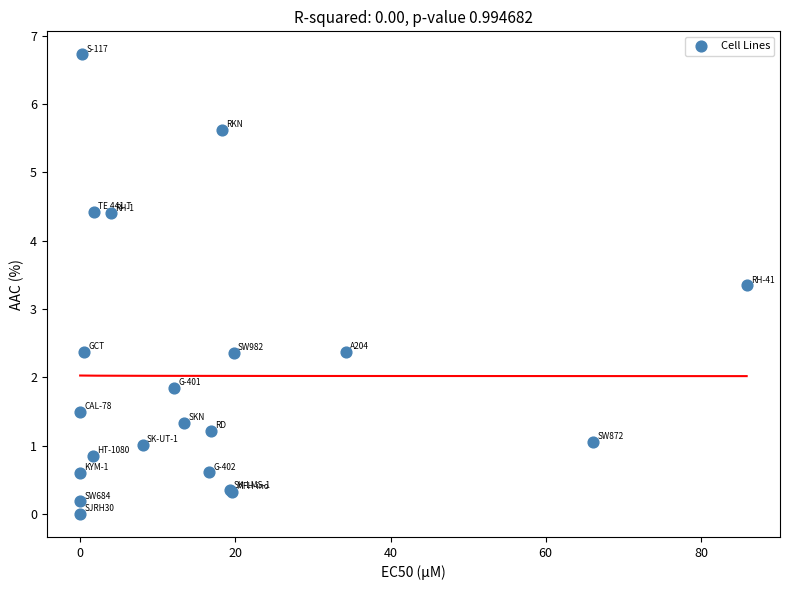

What Y value in the scatter plot is closest to 3?

3.3